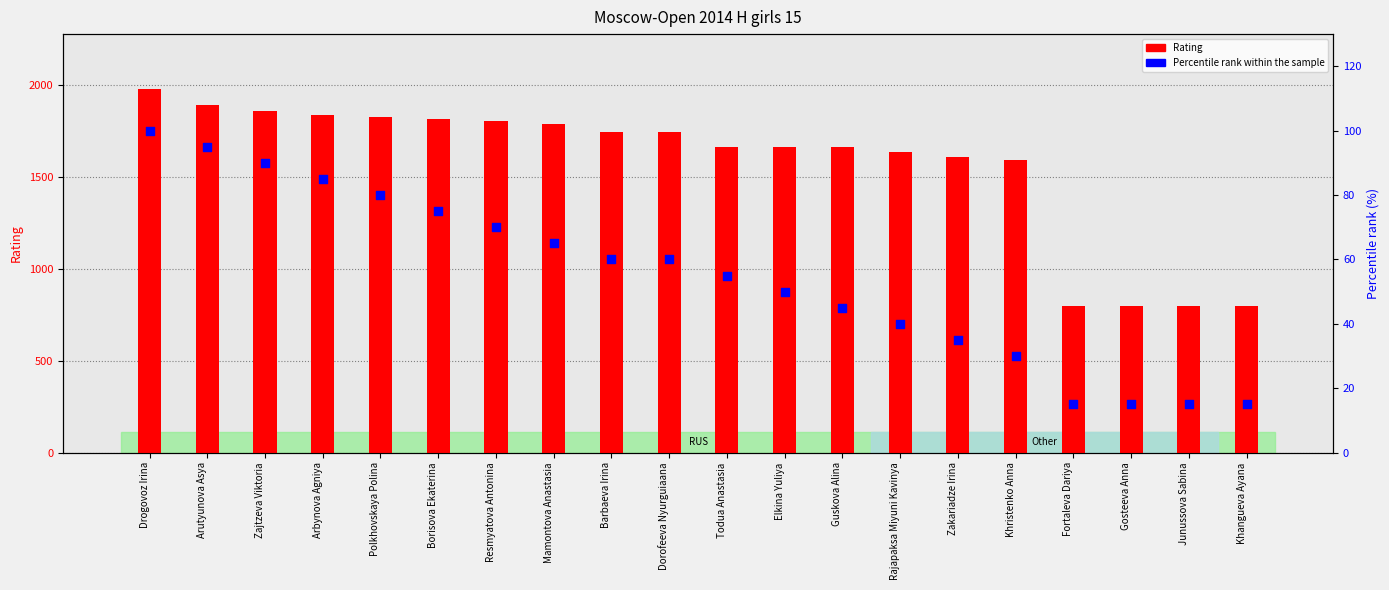

Which series reaches the minimum Y coordinate?

Percentile rank within sample